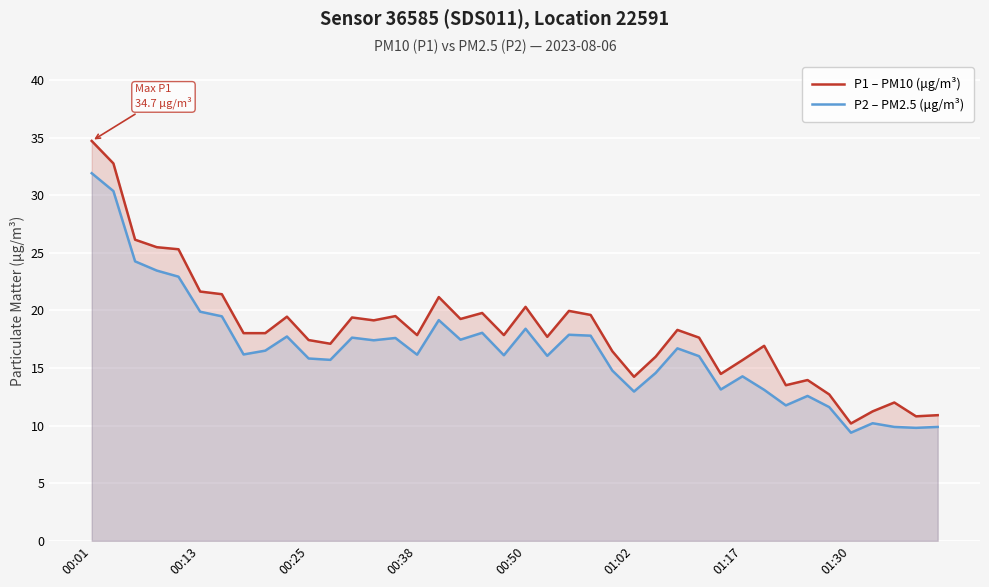

What is the sum of all P1 – PM10 (μg/m³) values?

733.8